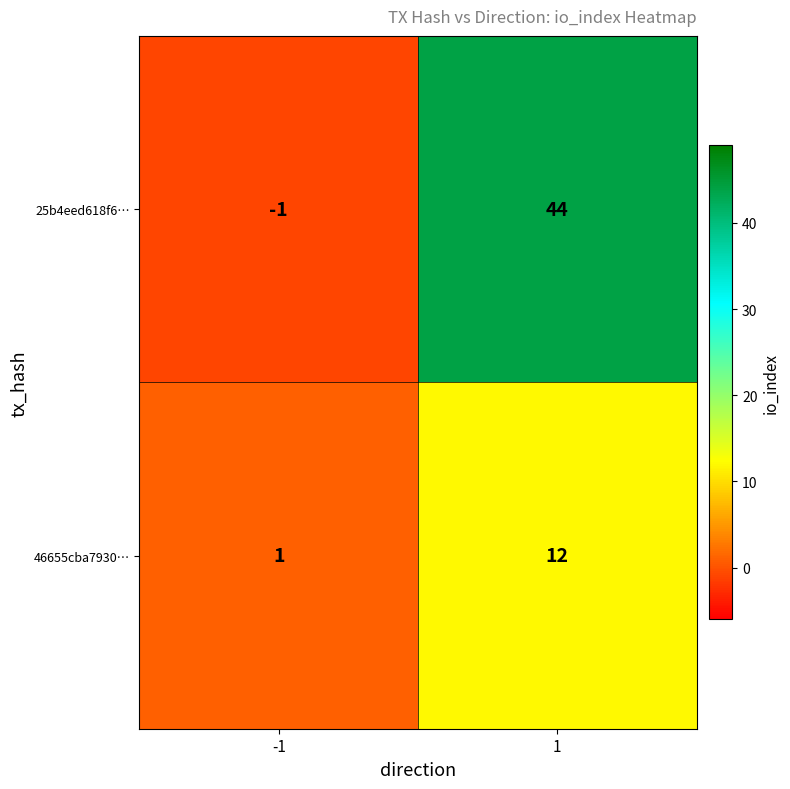

What is the spread (max minus min) of values at -1?

2